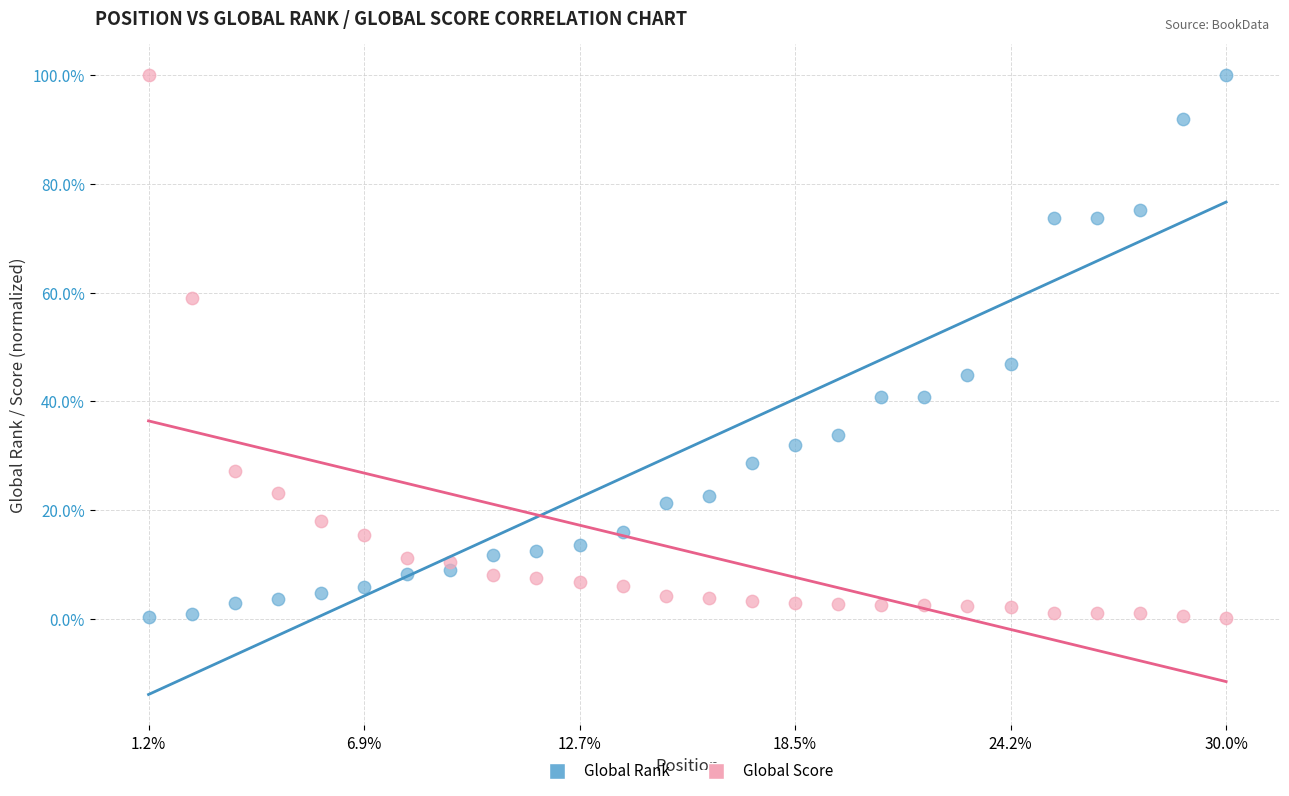

What are all the series names shown in the legend?

Global Rank, Global Score